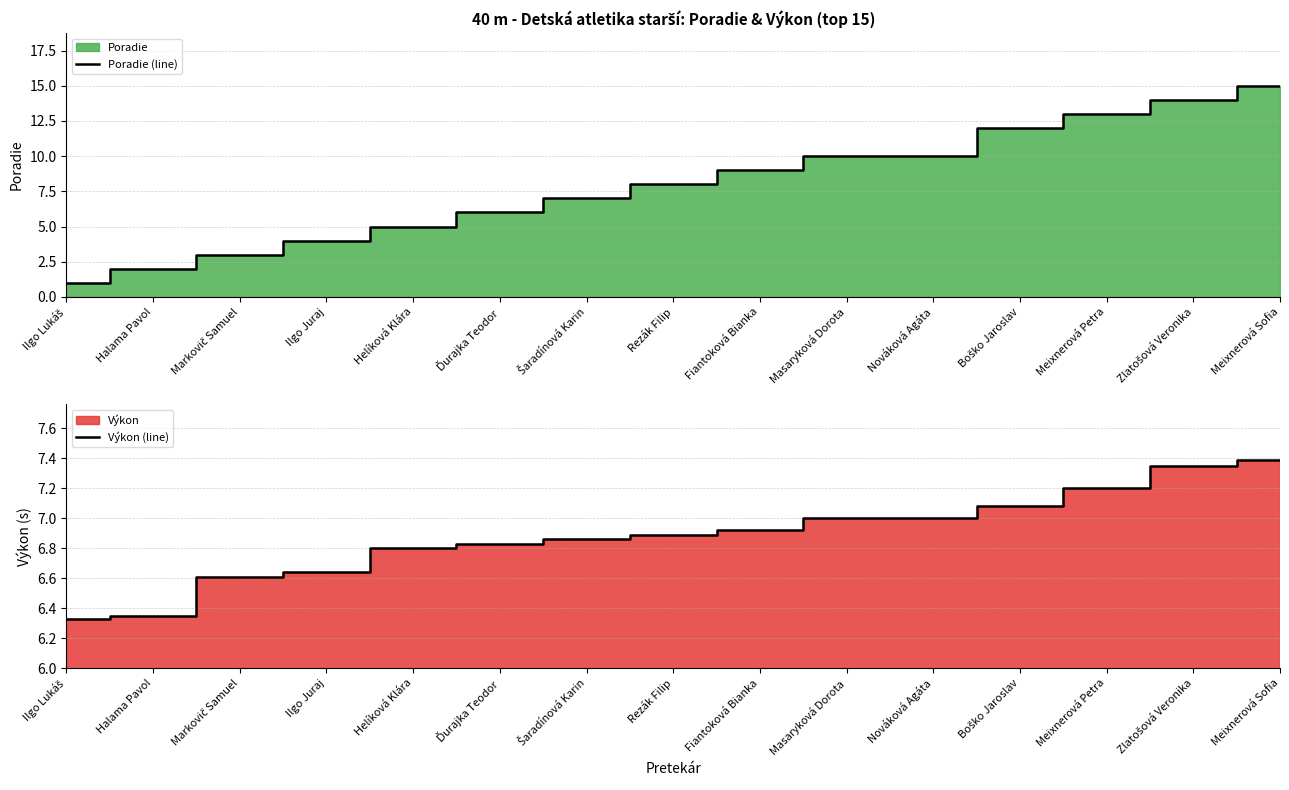

Which series has the largest total across all categories?

Poradie (line)